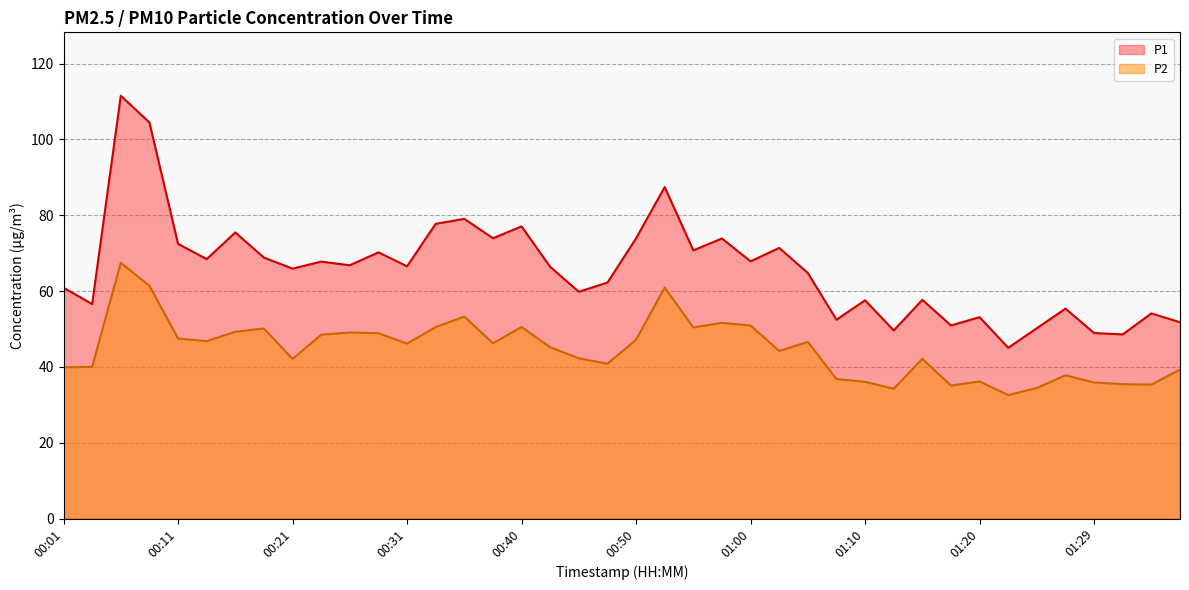

At which label does P2 reach its minimum?

01:22